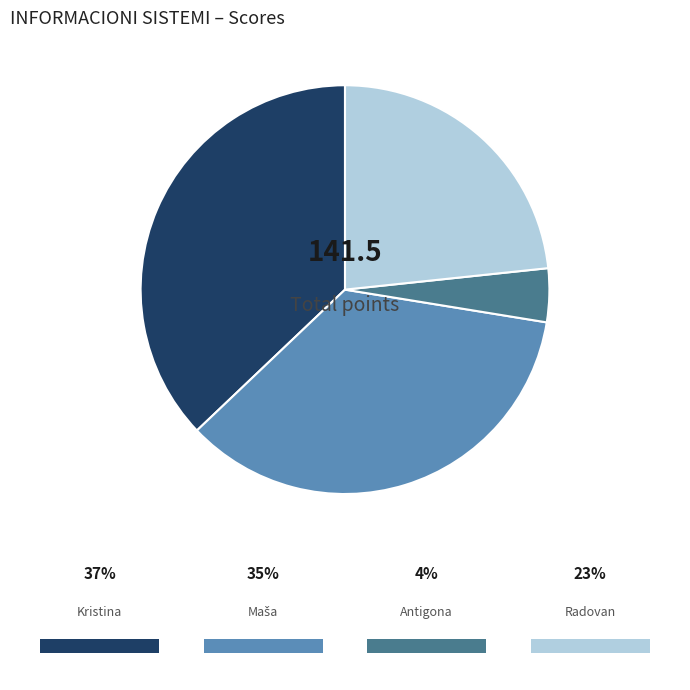

Is there any slice that represents more than half of the pie?

No